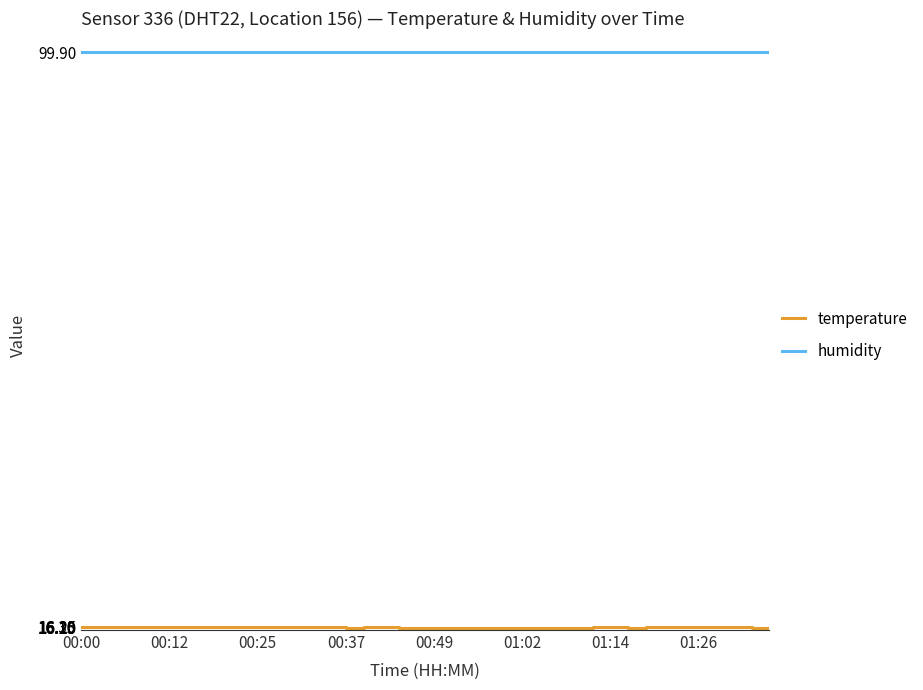

Which series has the largest total across all categories?

humidity